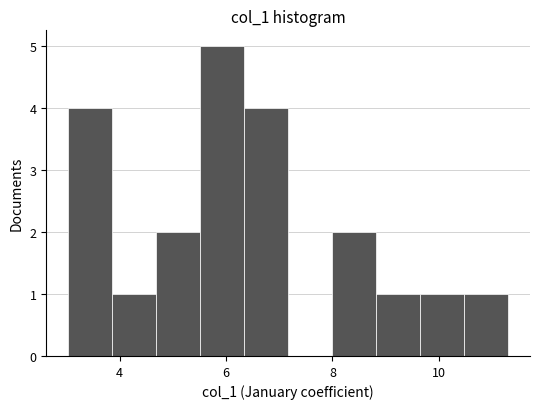

Over which range of the x-axis is the bar tallest?

5.6 to 6.4